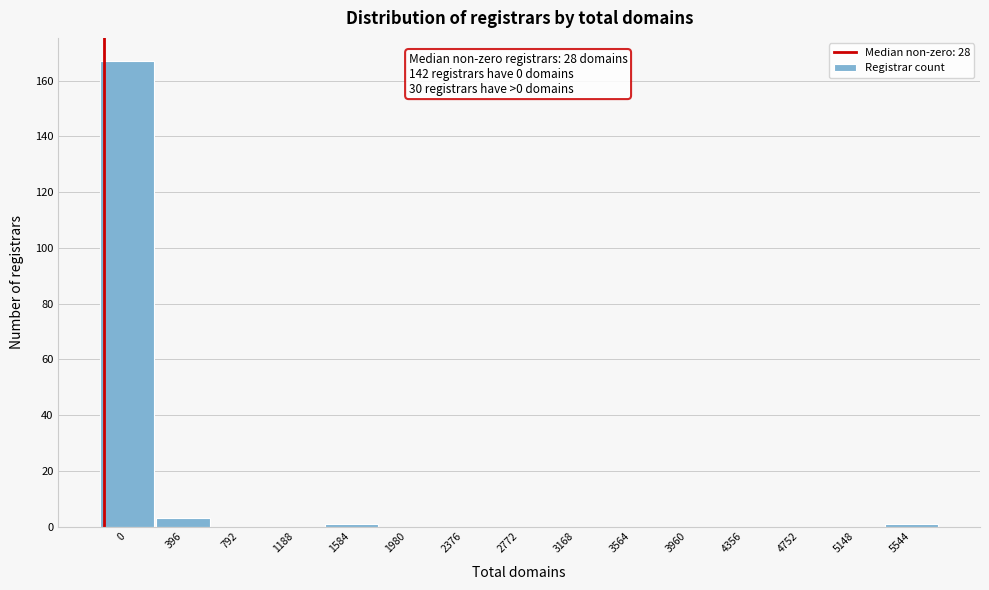

Reading left to right, transcribe all the data shown in this chart.

0=167	396=3	792=0	1188=0	1584=1	1980=0	2376=0	2772=0	3168=0	3564=0	3960=0	4356=0	4752=0	5148=0	5544=1